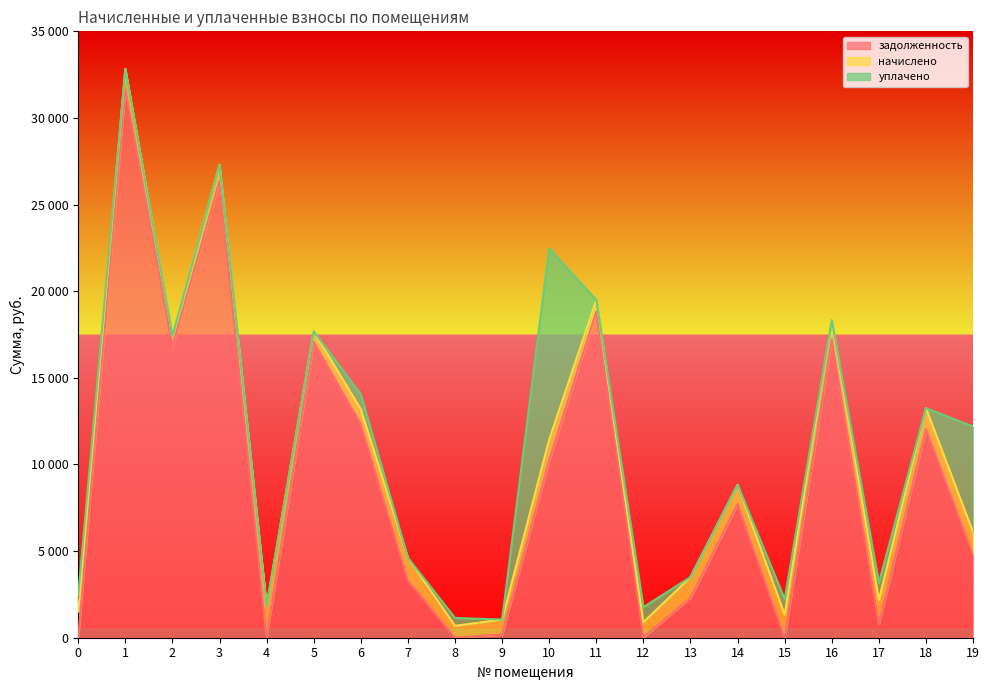

The value of уплачено at 17 is 504.5. True or false?

False